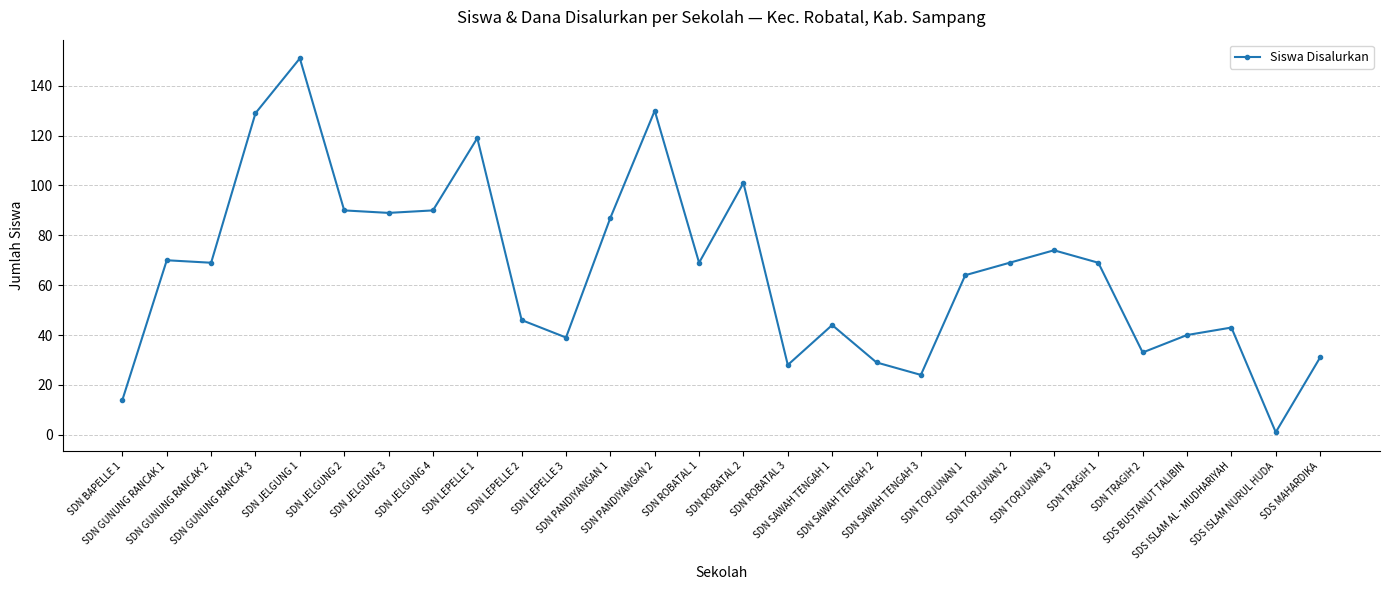

At which category does the chart reach its minimum across all series?

SDS ISLAM NURUL HUDA